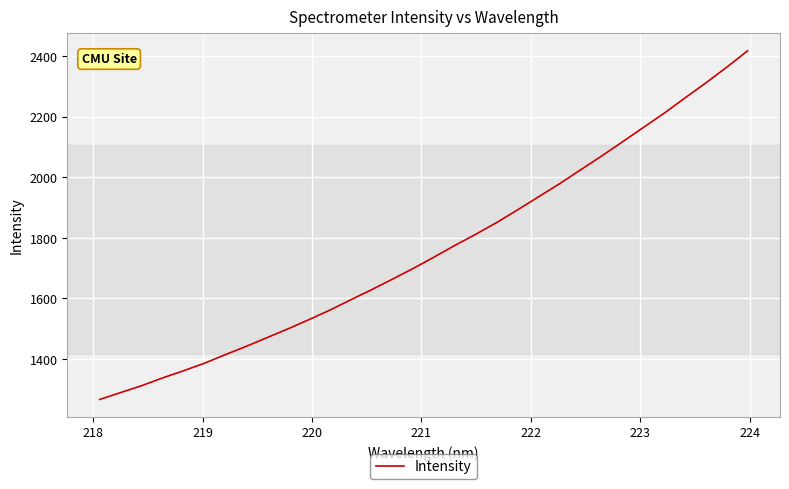

What is the difference between the maximum and minimum values?

1150.7